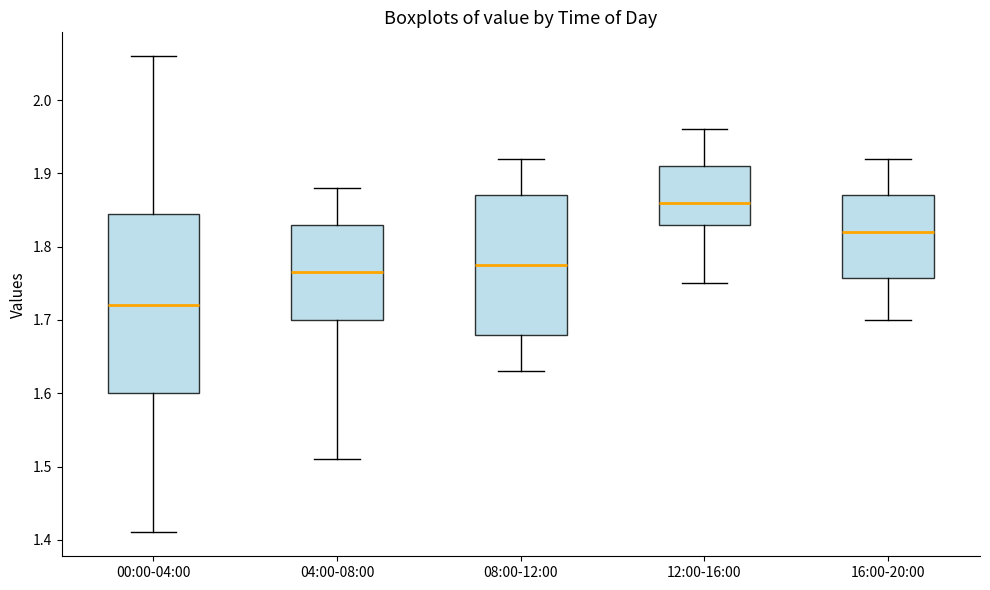

Reading left to right, transcribe this box plot: for each box, give where its median line is, the range the box spans, and where its two whiskers end, as read against the y-axis. The values are not printed on the chart, so give them approximately, as read against the axis.

00:00-04:00: median 1.72, box 1.60 to 1.85, whiskers 1.41 to 2.06
04:00-08:00: median 1.77, box 1.70 to 1.83, whiskers 1.51 to 1.88
08:00-12:00: median 1.78, box 1.68 to 1.87, whiskers 1.63 to 1.92
12:00-16:00: median 1.86, box 1.83 to 1.91, whiskers 1.75 to 1.96
16:00-20:00: median 1.82, box 1.76 to 1.87, whiskers 1.70 to 1.92